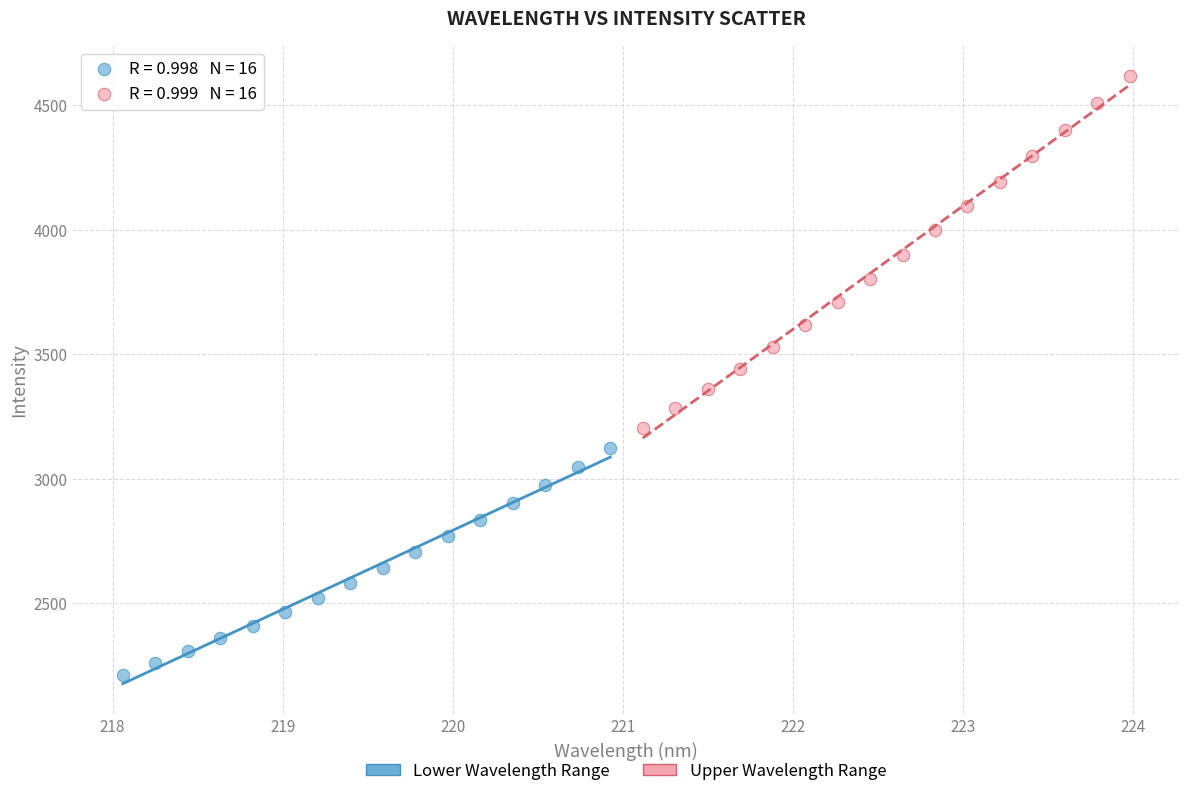

Which series has the largest Y range (max minus min)?

Upper Wavelength Range